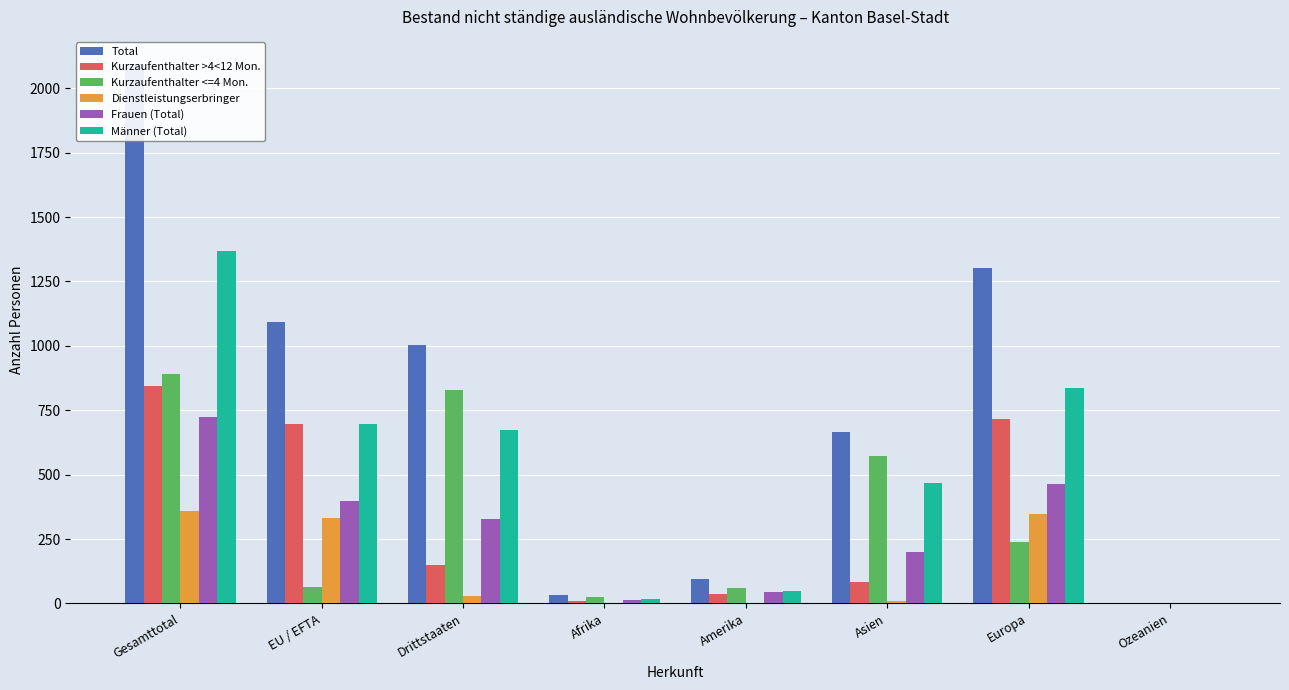

Reading right to left, what are all the values shown in this chart?

Total: 3	1301	666	94	31	1004	1091	2095
Kurzaufenthalter >4<12 Mon.: 1	715	84	35	8	148	695	843
Kurzaufenthalter <=4 Mon.: 1	239	571	58	23	827	65	892
Dienstleistungserbringer: 1	347	11	0	0	28	331	359
Frauen (Total): 2	465	200	44	14	329	396	725
Männer (Total): 1	836	466	50	17	675	695	1370